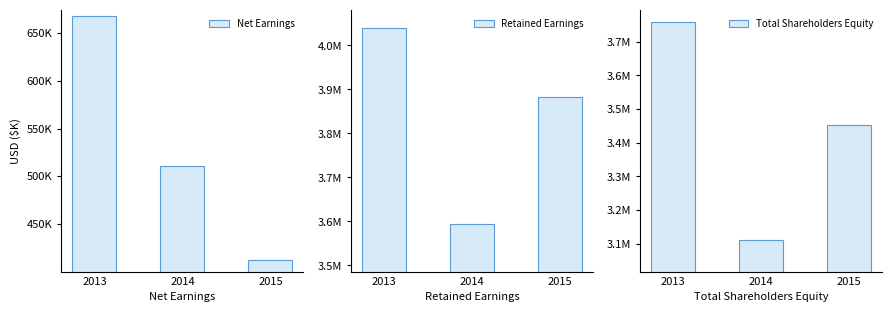

How many data points in Retained Earnings are above 3883500?

1